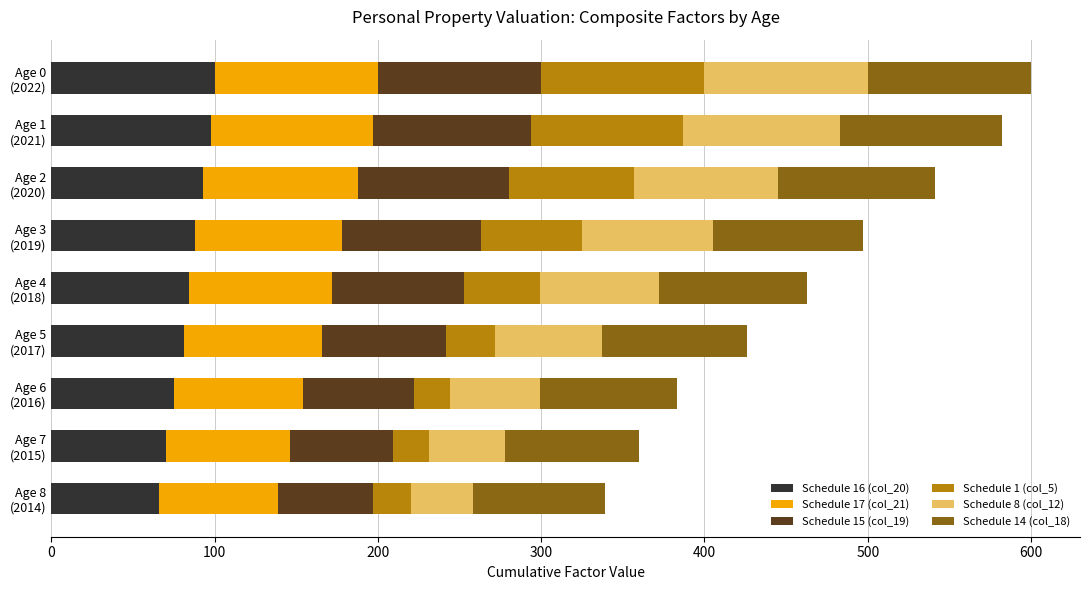

What are all the series names shown in the legend?

Schedule 16 (col_20), Schedule 17 (col_21), Schedule 15 (col_19), Schedule 1 (col_5), Schedule 8 (col_12), Schedule 14 (col_18)